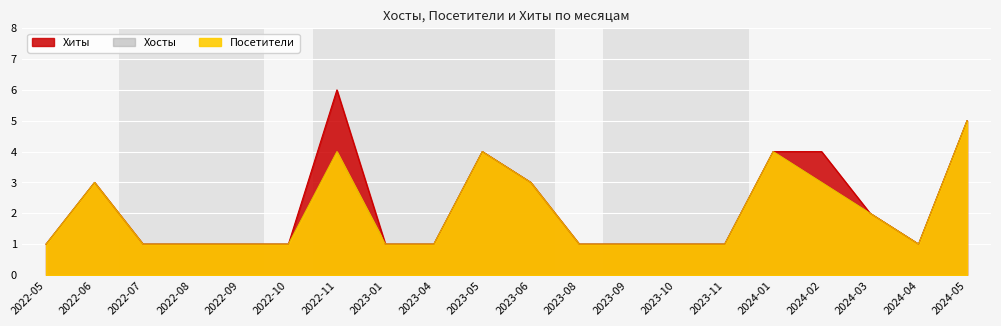

Read the Посетители value at 2022-07.

1